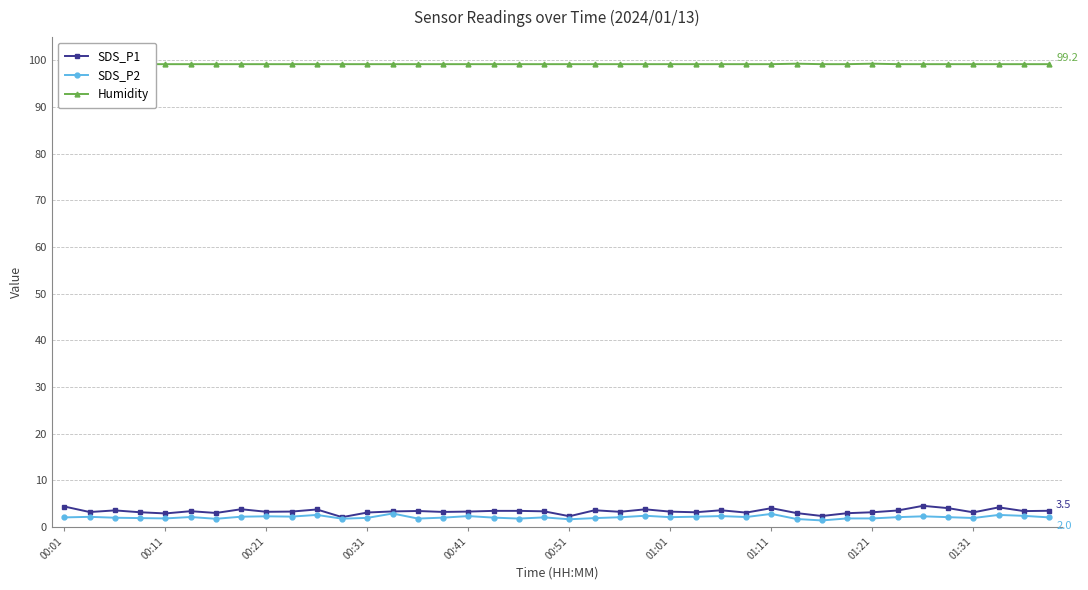

What is the value of the SDS_P2 point at the 7th from the left?

1.8